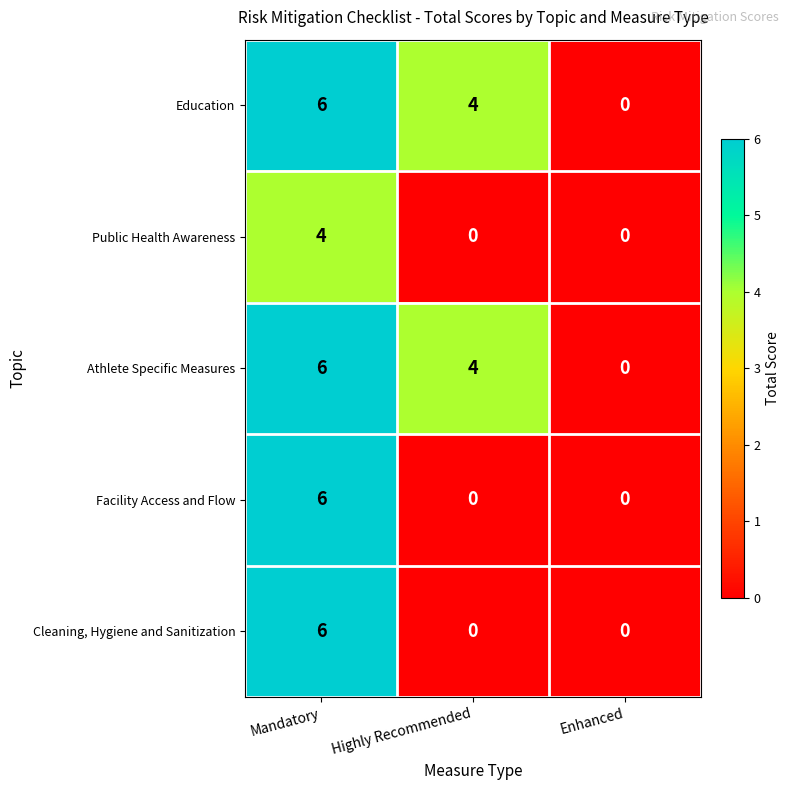

What is the approximate value of Facility Access and Flow at Mandatory?

6